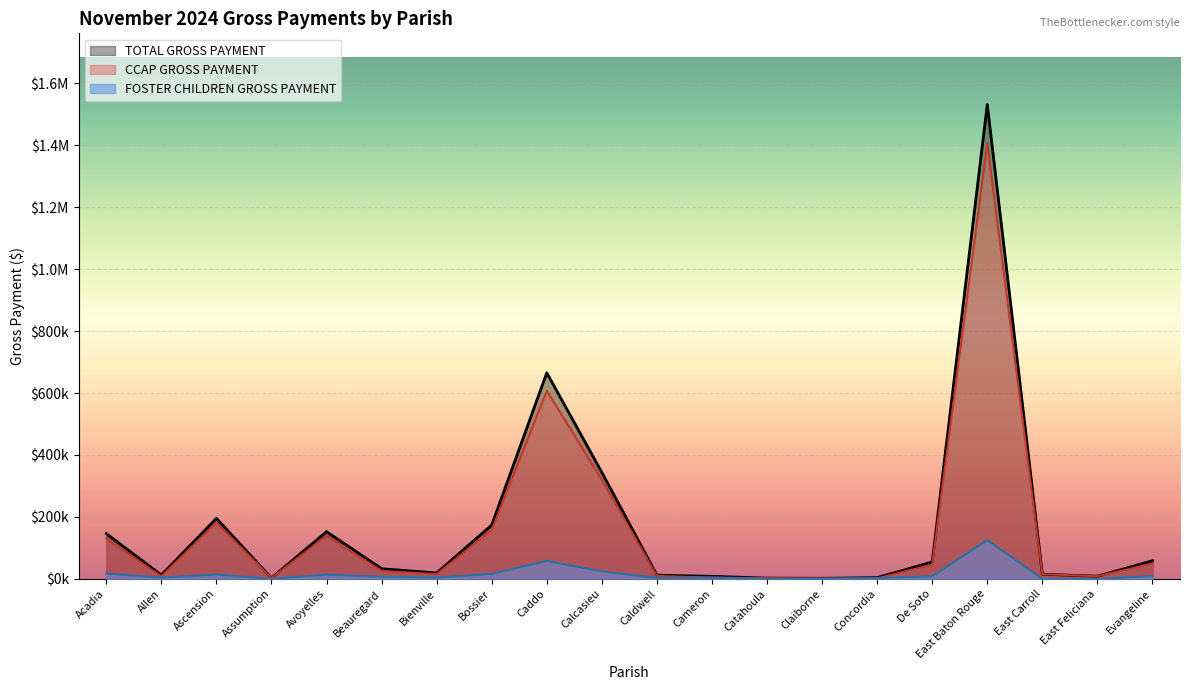

What are all the series names shown in the legend?

TOTAL GROSS PAYMENT, CCAP GROSS PAYMENT, FOSTER CHILDREN GROSS PAYMENT